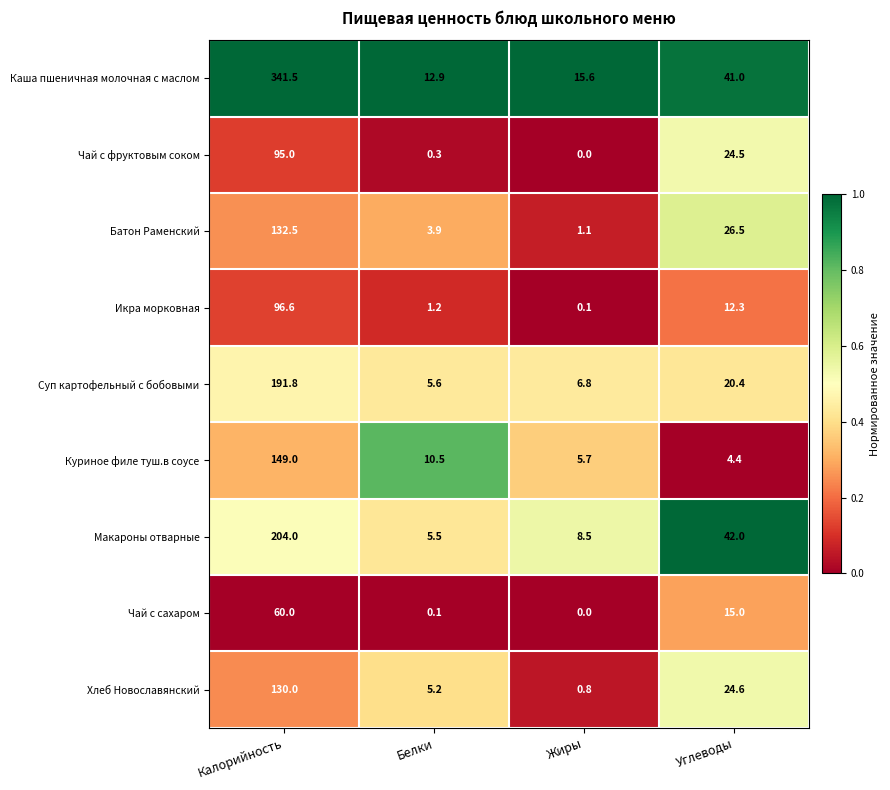

Rank the series at Белки from highest to lowest value.

Каша пшеничная молочная с маслом, Куриное филе туш.в соусе, Суп картофельный с бобовыми, Макароны отварные, Хлеб Новославянский, Батон Раменский, Икра морковная, Чай с фруктовым соком, Чай с сахаром